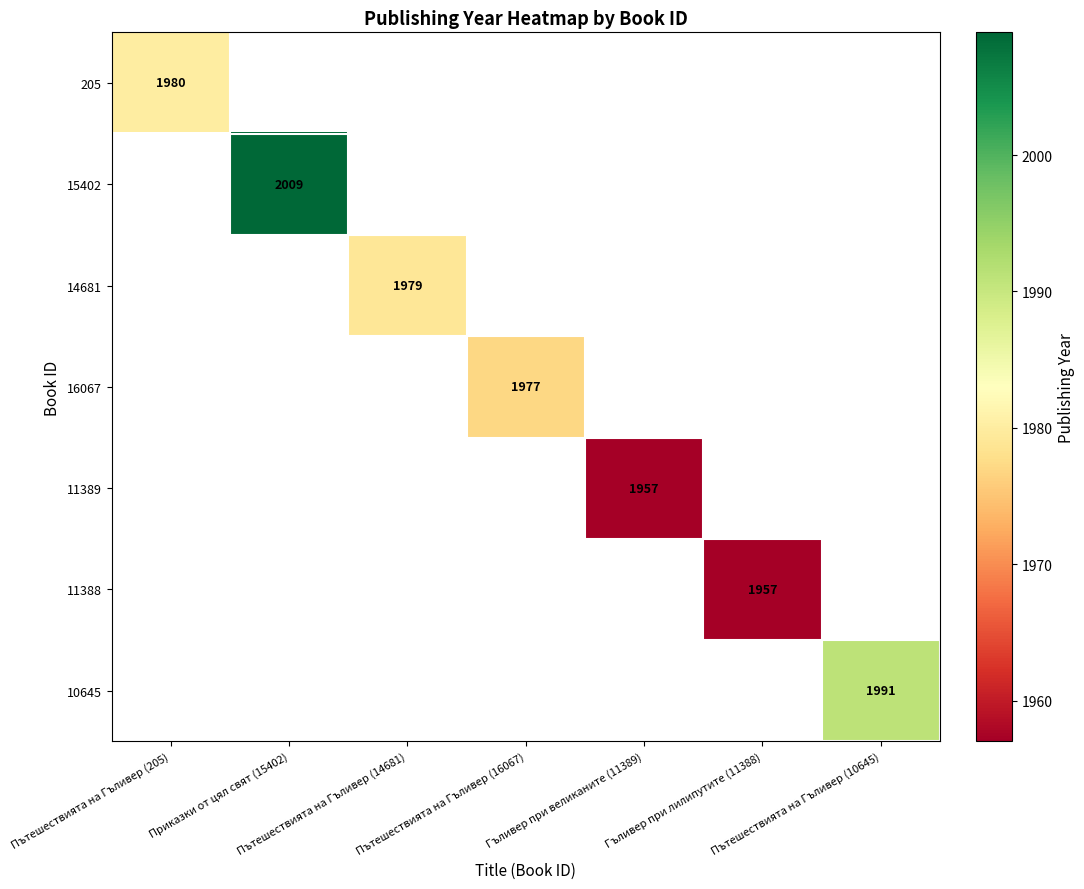

Is the value of 15402 at Гъливер при лилипутите (11388) greater than the value of 11389 at Пътешествията на Гъливер (16067)?

No